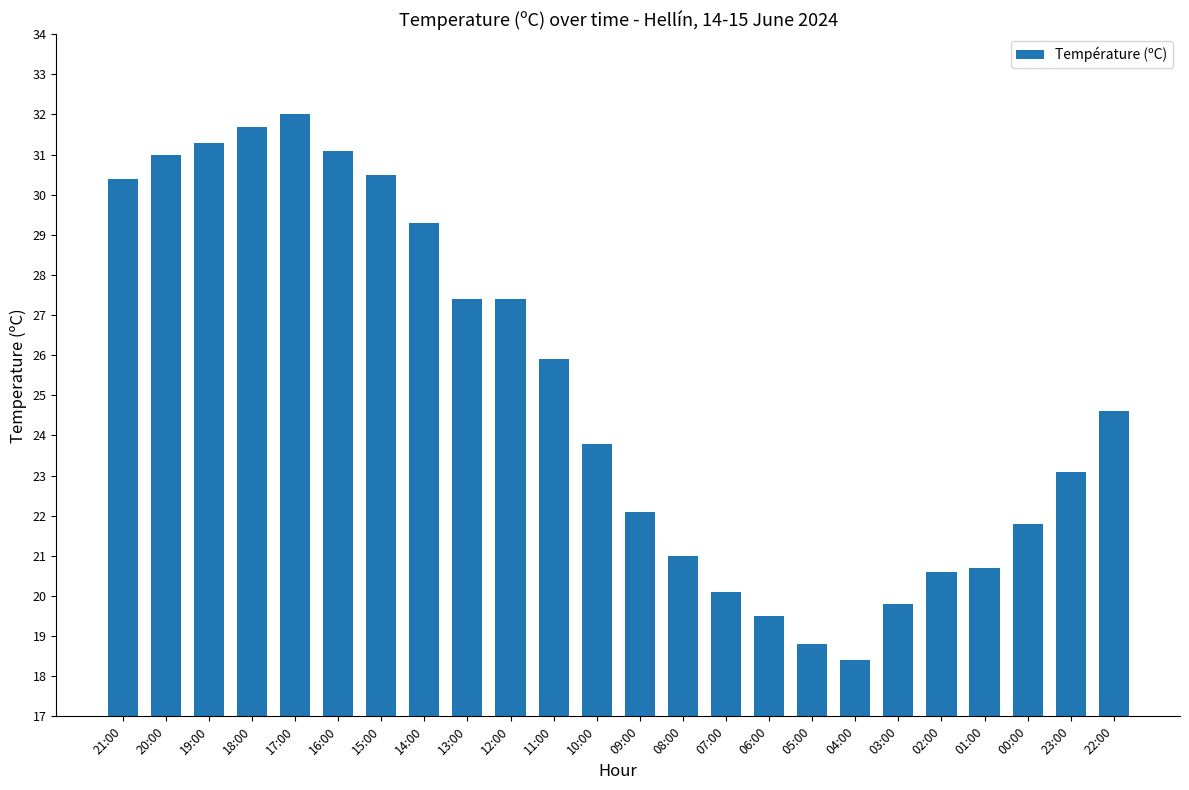

What is the difference between the maximum and minimum values?

13.6